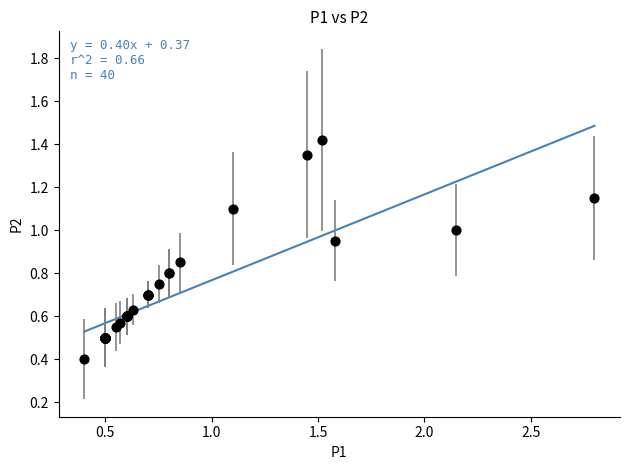

What Y value in the scatter plot is closest to 0?

0.4